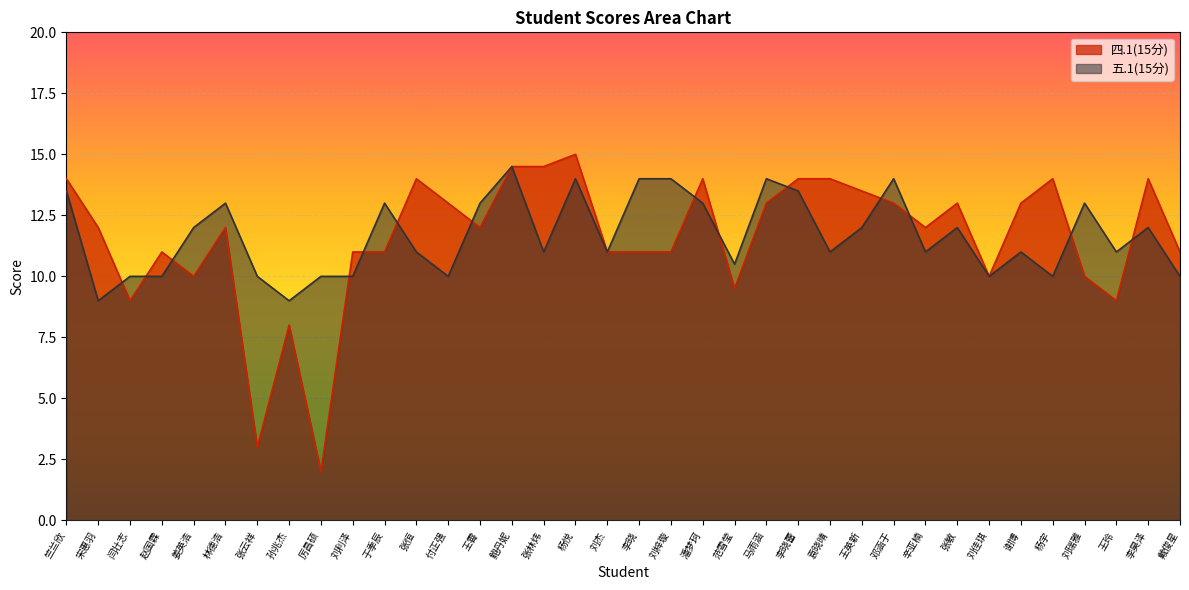

Reading left to right, what are all the values shown in this chart?

四.1(15分): 14.0	12.0	9.0	11.0	10.0	12.0	3.0	8.0	2.0	11.0	11.0	14.0	13.0	12.0	14.5	14.5	15.0	11.0	11.0	11.0	14.0	9.5	13.0	14.0	14.0	13.5	13.0	12.0	13.0	10.0	13.0	14.0	10.0	9.0	14.0	11.0
五.1(15分): 13.5	9.0	10.0	10.0	12.0	13.0	10.0	9.0	10.0	10.0	13.0	11.0	10.0	13.0	14.5	11.0	14.0	11.0	14.0	14.0	13.0	10.5	14.0	13.5	11.0	12.0	14.0	11.0	12.0	10.0	11.0	10.0	13.0	11.0	12.0	10.0